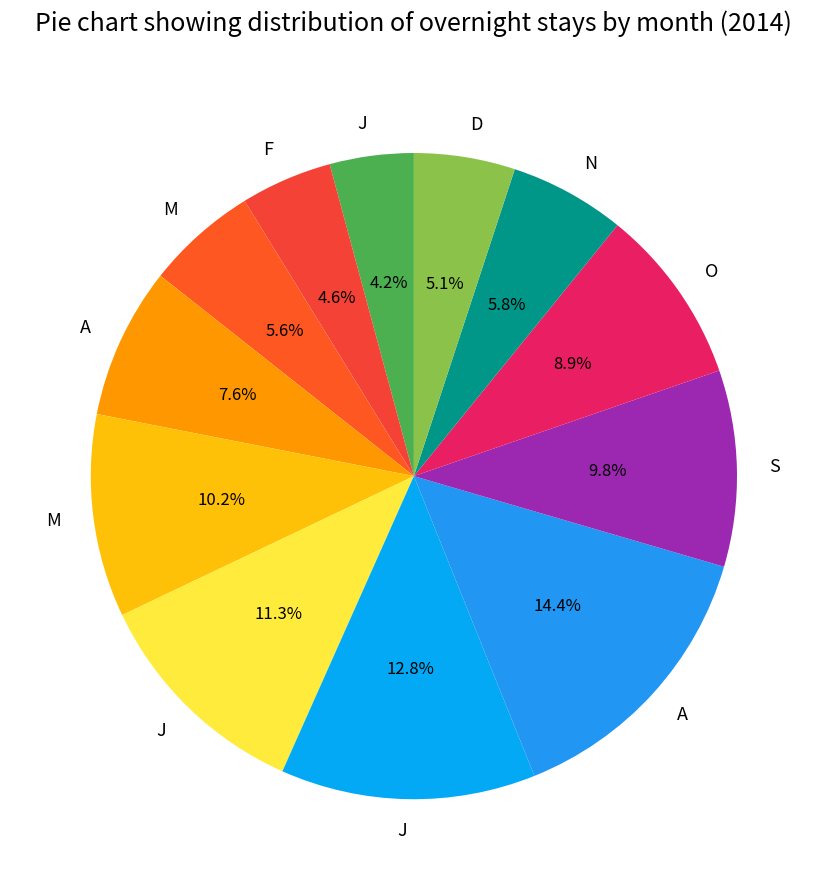

How many segments does this pie chart have?

12